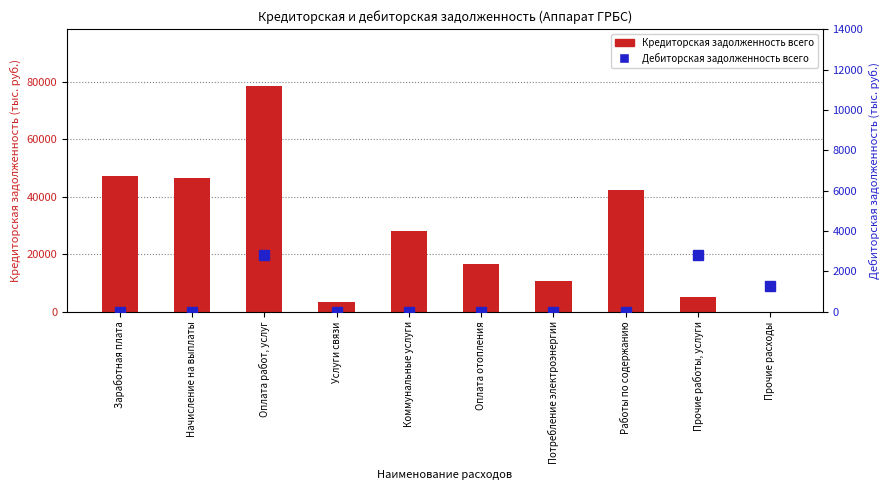

True or false: Дебиторская задолженность всего has a value of 0.0 at Услуги связи.

True